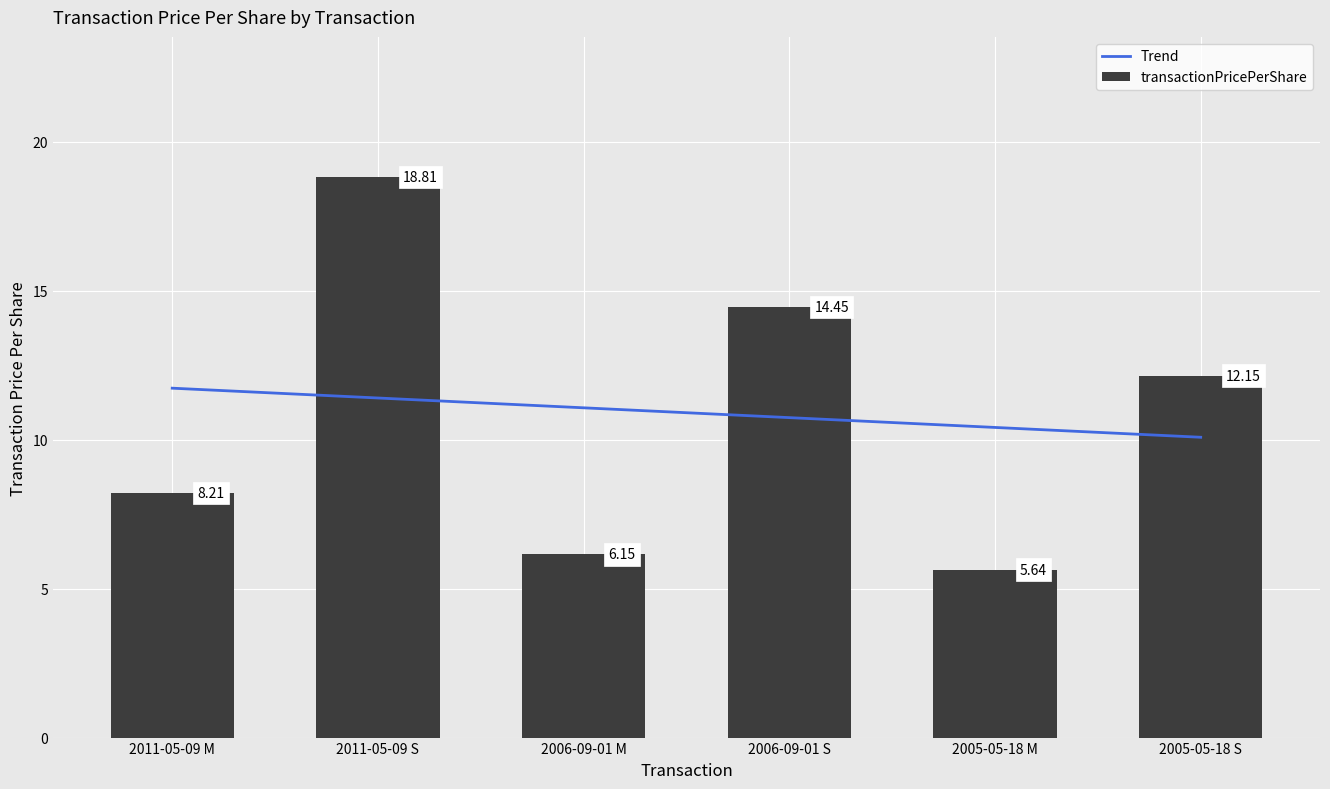

Reading right to left, transcribe all the data shown in this chart.

Trend: 2005-05-18 S=10.1	2005-05-18 M=10.4	2006-09-01 S=10.7	2006-09-01 M=11.1	2011-05-09 S=11.4	2011-05-09 M=11.7
transactionPricePerShare: 2005-05-18 S=12.2	2005-05-18 M=5.6	2006-09-01 S=14.5	2006-09-01 M=6.1	2011-05-09 S=18.8	2011-05-09 M=8.2